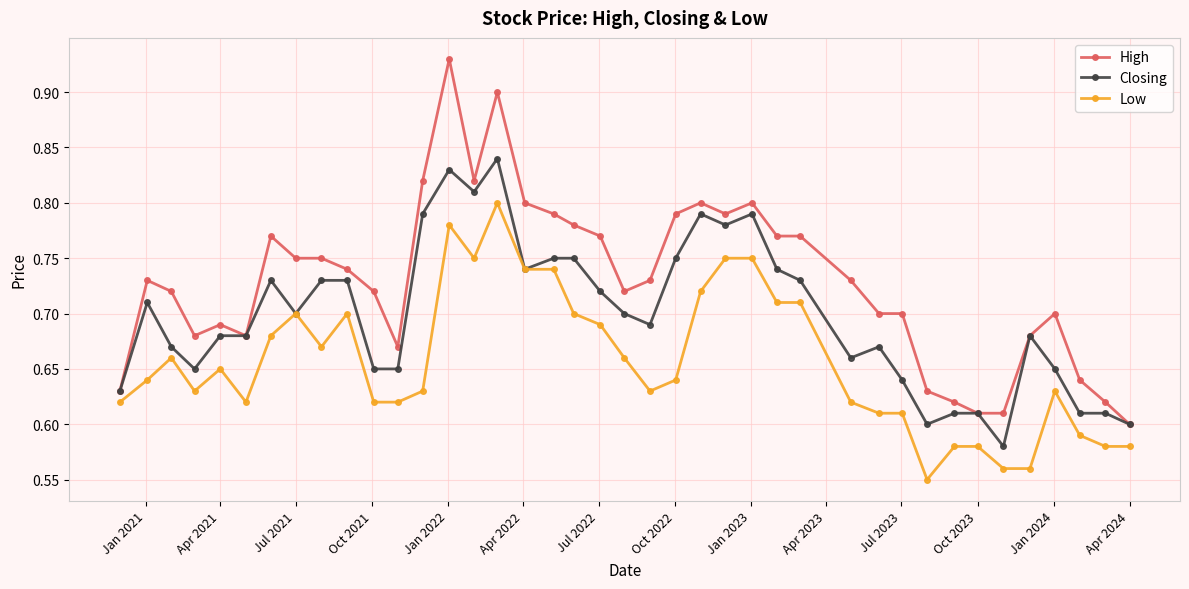

True or false: High and Low cross at least once.

False